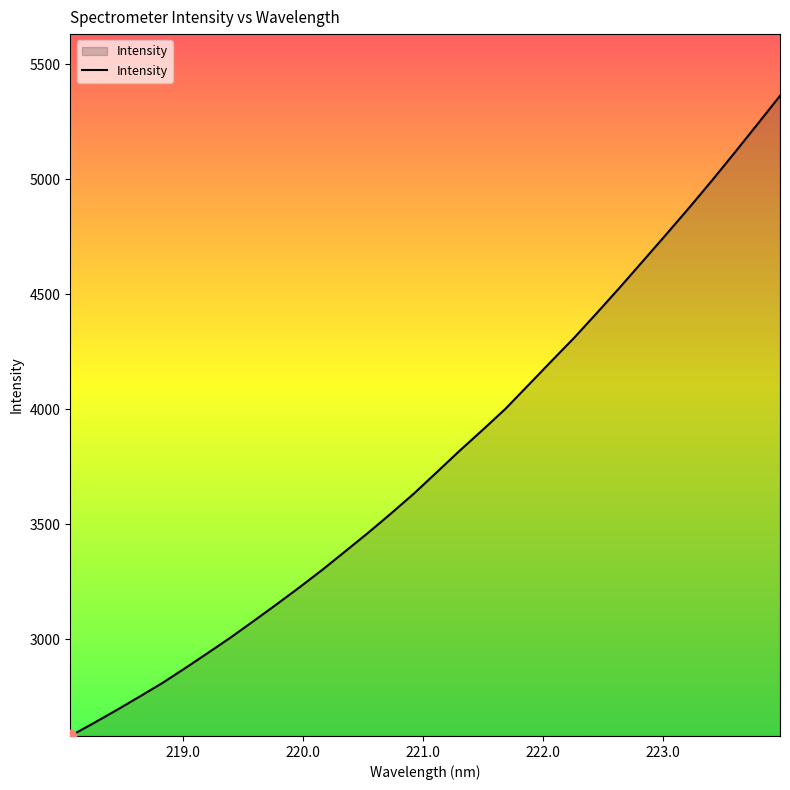

What is the minimum value shown in the chart?

2579.7